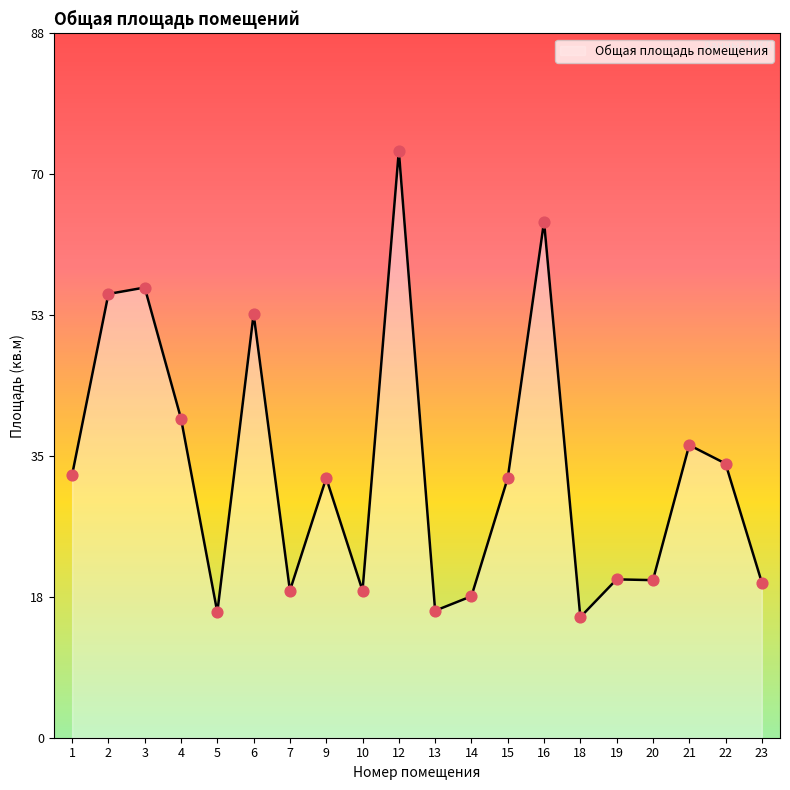

Approximately how many times larger is the value at 16 compared to 5?

4.1